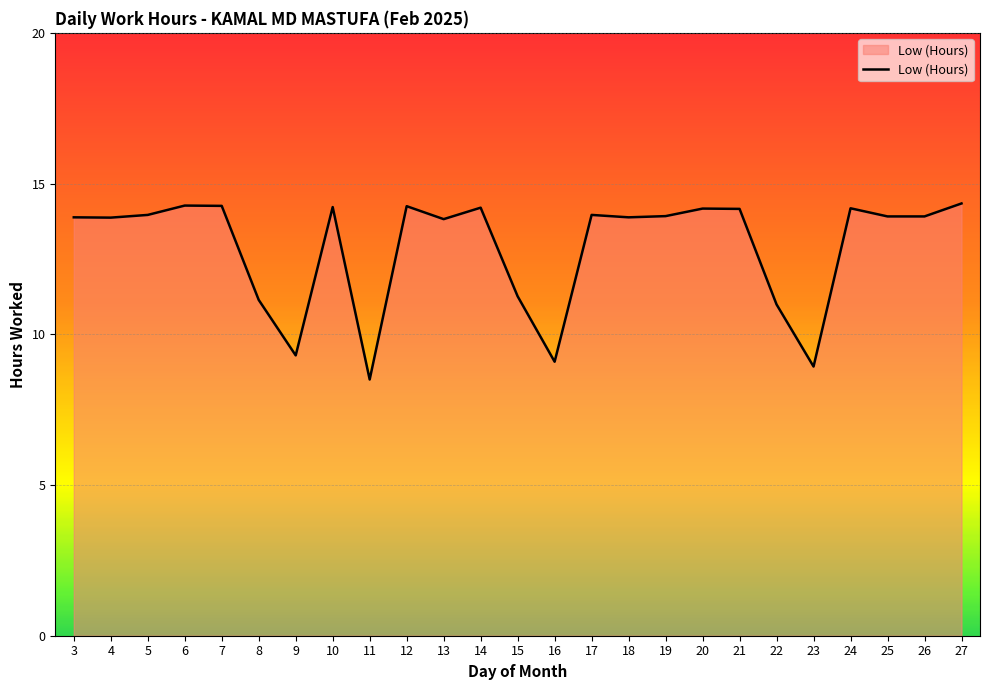

Does the chart display data point markers on the line(s)?

No